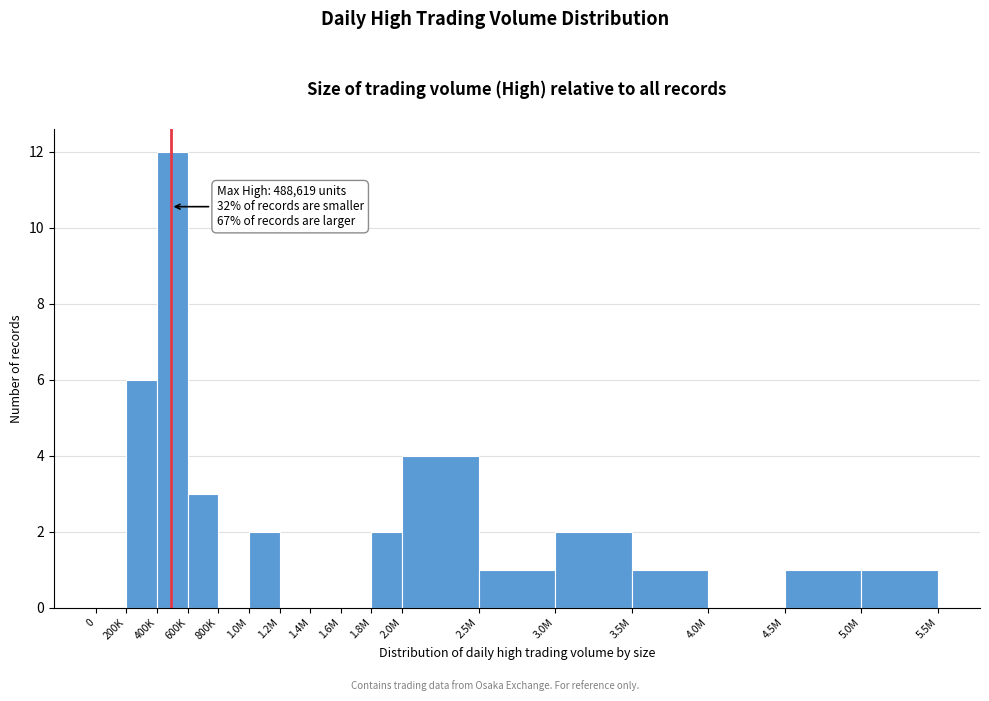

Reading left to right, what are all the values shown in this chart?

0=0	200K=6	400K=12	600K=3	800K=0	1.0M=2	1.2M=0	1.4M=0	1.6M=0	1.8M=2	2.0M=4	2.5M=1	3.0M=2	3.5M=1	4.0M=0	4.5M=1	5.0M=1